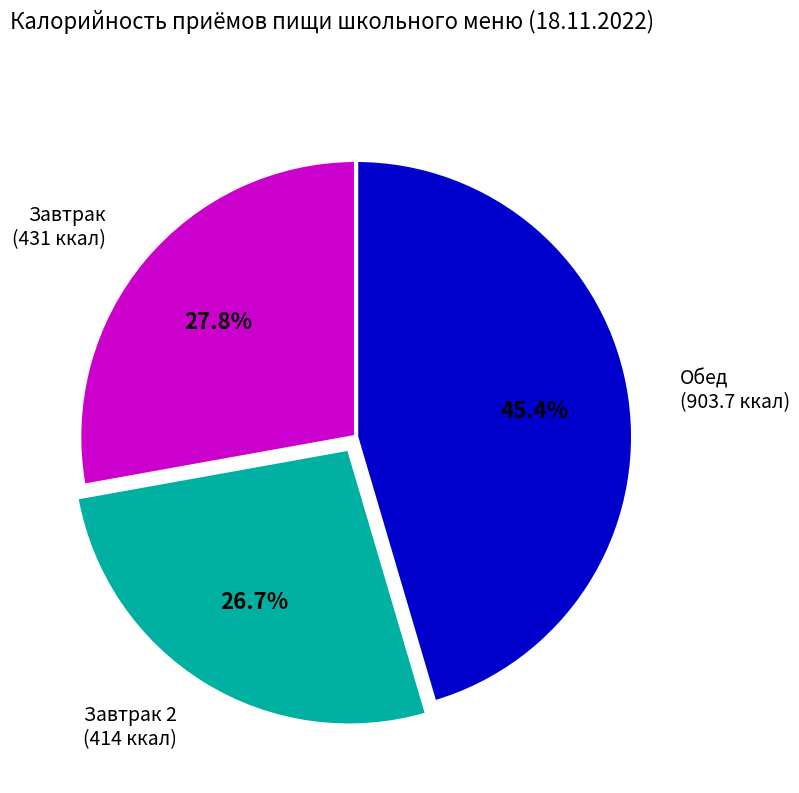

Which category has the biggest portion of the pie?

Обед (903.7 ккал)